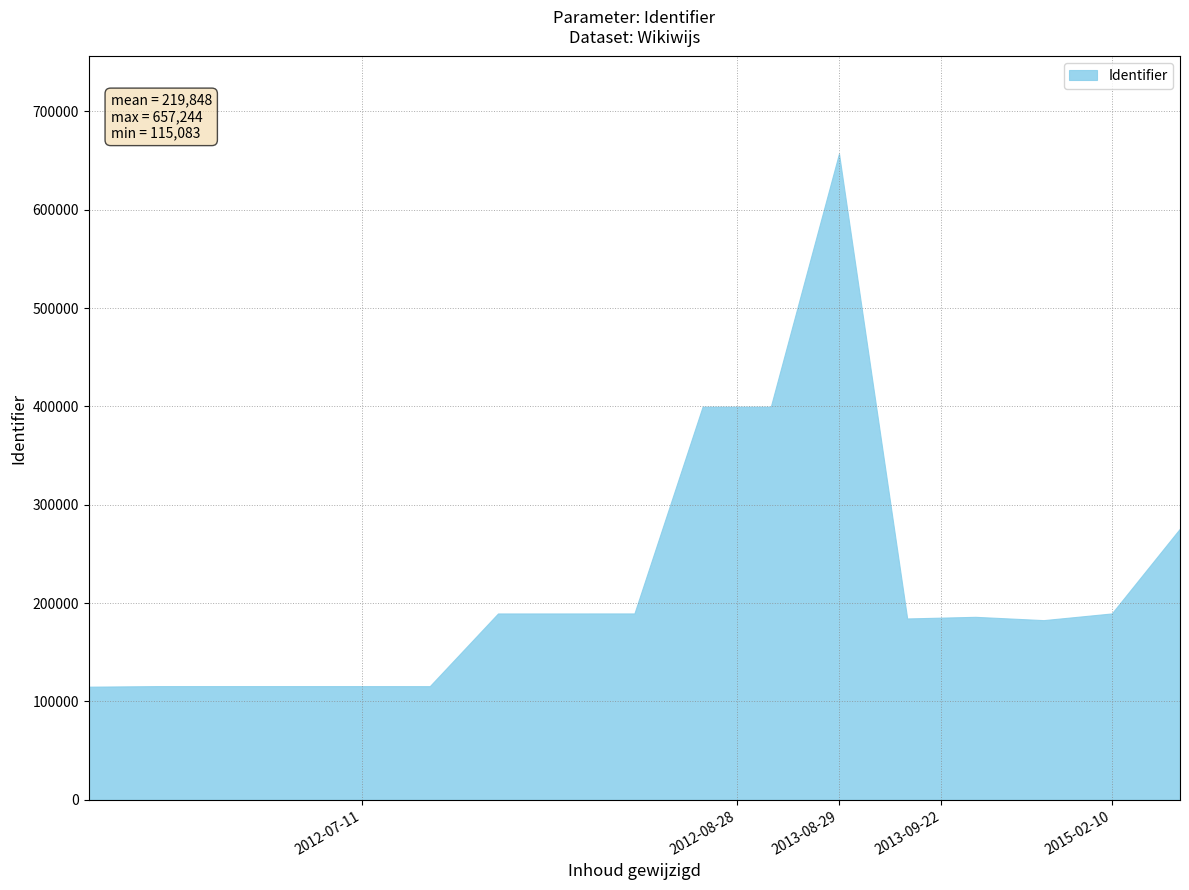

At which label is the value closest to 386163?

2012-08-28